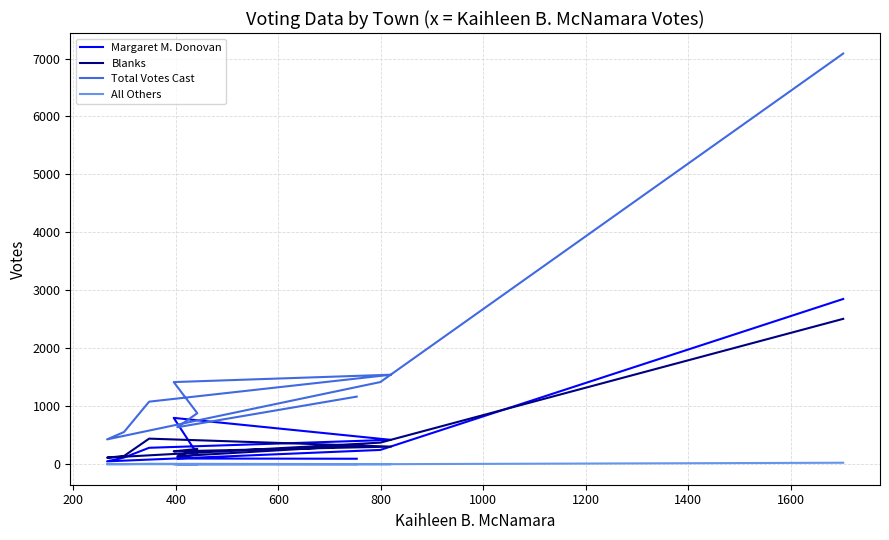

Reading left to right, transcribe all the data shown in this chart.

Margaret M. Donovan: 94	98	175	799	420	283	115	49	246	2851
Blanks: 319	137	263	222	303	441	141	113	372	2508
Total Votes Cast: 1166	638	880	1417	1544	1079	555	428	1417	7086
All Others: 0	0	0	0	1	7	0	0	0	25